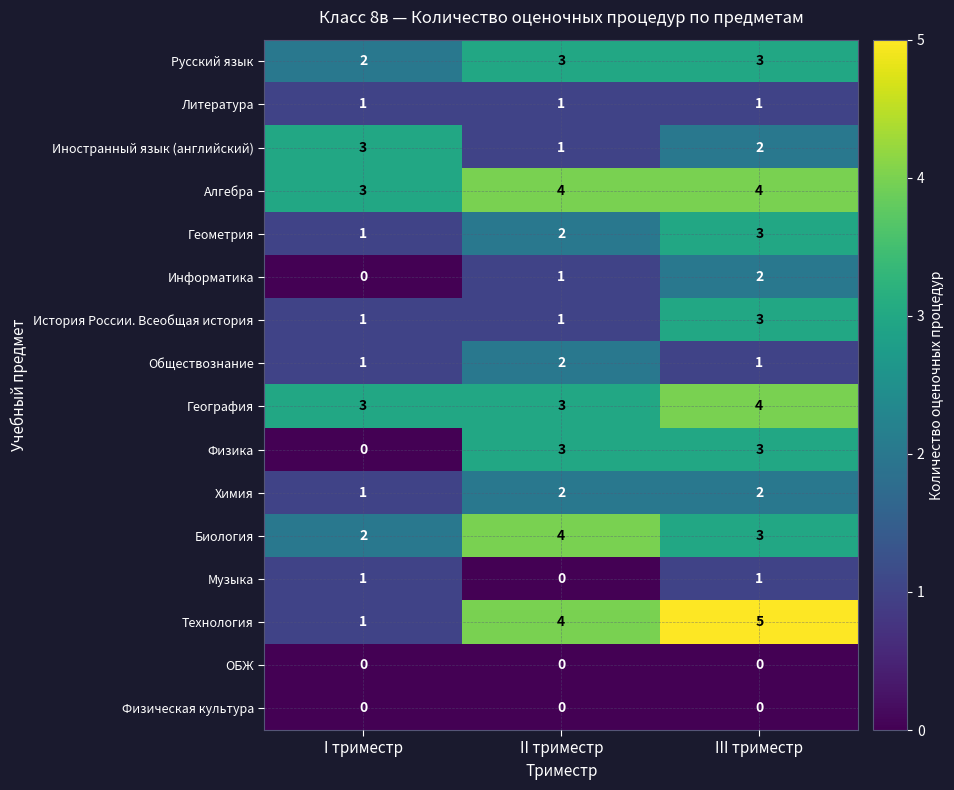

How many data points does each series have?

3